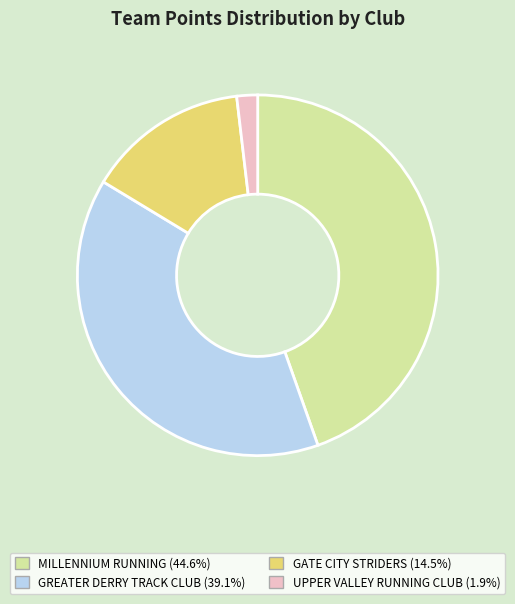

Combined, do GATE CITY STRIDERS and MILLENNIUM RUNNING account for over 50%?

Yes